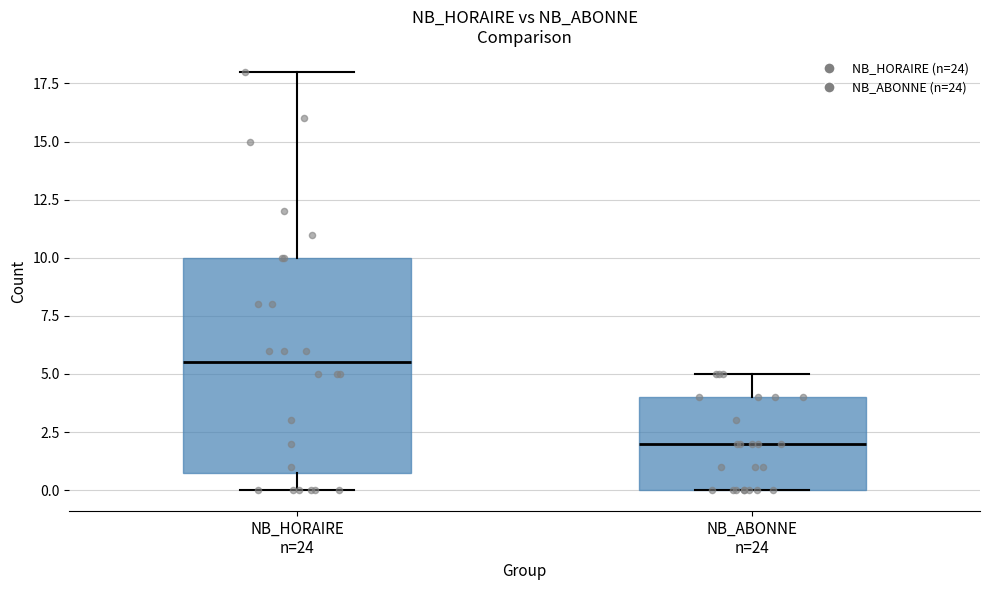

Reading left to right, transcribe this box plot: for each box, give where its median line is, the range the box spans, and where its two whiskers end, as read against the y-axis. The values are not printed on the chart, so give them approximately, as read against the axis.

NB_HORAIRE n=24: median 5.5, box 1.0 to 10.0, whiskers 0.0 to 18.0
NB_ABONNE n=24: median 2.0, box 0.0 to 4.0, whiskers 0.0 to 5.0